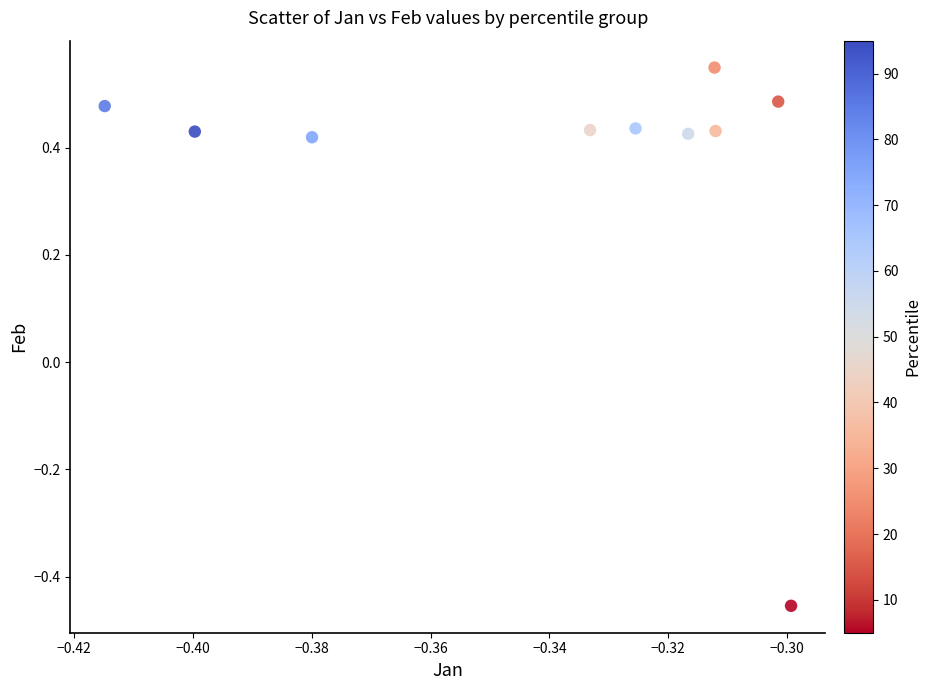

What is the range of Y values (max minus min)?

1.0